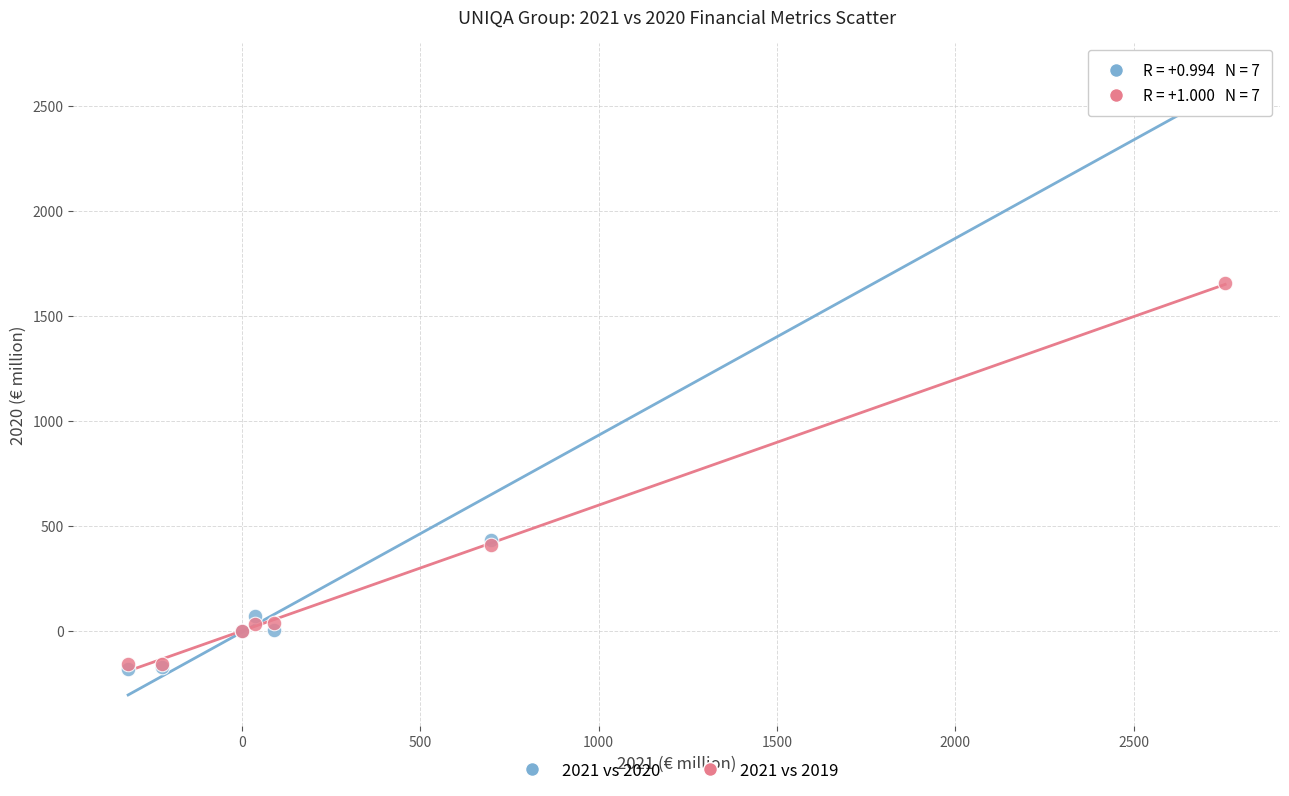

Across all series, what Y value is closest to 1235?

1654.4